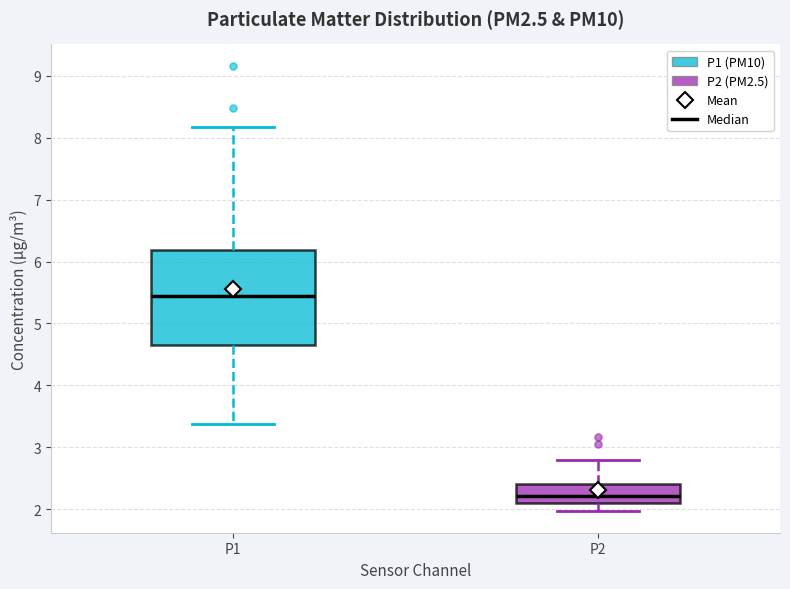

Where is the lower edge of the box for P1 on the y-axis? The values are not printed on the chart, so give them approximately, as read against the axis.

4.7